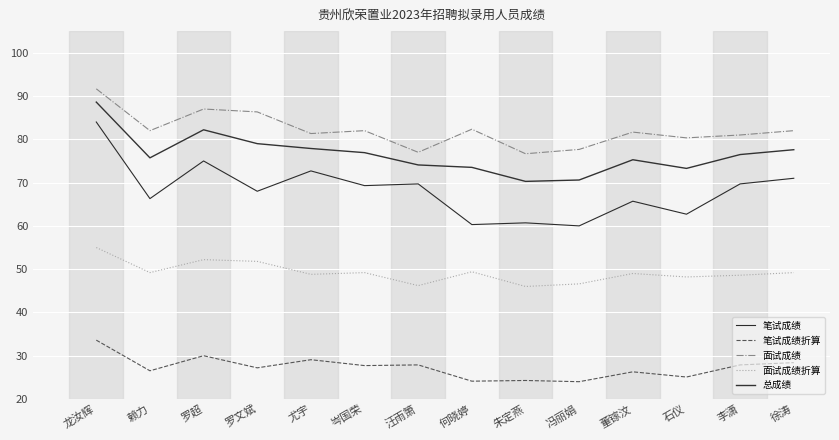

Reading left to right, what are all the values shown in this chart?

笔试成绩: 84.0	66.3	75.0	68.0	72.7	69.3	69.7	60.3	60.7	60.0	65.7	62.7	69.7	71.0
笔试成绩折算: 33.6	26.5	30.0	27.2	29.1	27.7	27.9	24.1	24.3	24.0	26.3	25.1	27.9	28.4
面试成绩: 91.7	82.0	87.0	86.3	81.3	82.0	77.0	82.3	76.7	77.7	81.7	80.3	81.0	82.0
面试成绩折算: 55.0	49.2	52.2	51.8	48.8	49.2	46.2	49.4	46.0	46.6	49.0	48.2	48.6	49.2
总成绩: 88.6	75.7	82.2	79.0	77.9	76.9	74.1	73.5	70.3	70.6	75.3	73.3	76.5	77.6